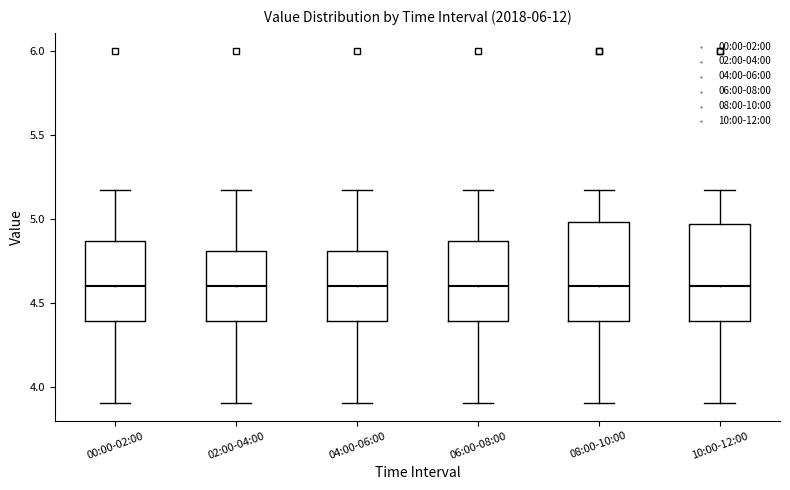

Reading left to right, read every box against the y-axis: the position of its median line, the range the box covers, and the ends of its whiskers. The values are not printed on the chart, so give them approximately, as read against the axis.

00:00-02:00: median 4.60, box 4.40 to 4.85, whiskers 3.90 to 5.15
02:00-04:00: median 4.60, box 4.40 to 4.80, whiskers 3.90 to 5.15
04:00-06:00: median 4.60, box 4.40 to 4.80, whiskers 3.90 to 5.15
06:00-08:00: median 4.60, box 4.40 to 4.85, whiskers 3.90 to 5.15
08:00-10:00: median 4.60, box 4.40 to 5.00, whiskers 3.90 to 5.15
10:00-12:00: median 4.60, box 4.40 to 4.95, whiskers 3.90 to 5.15